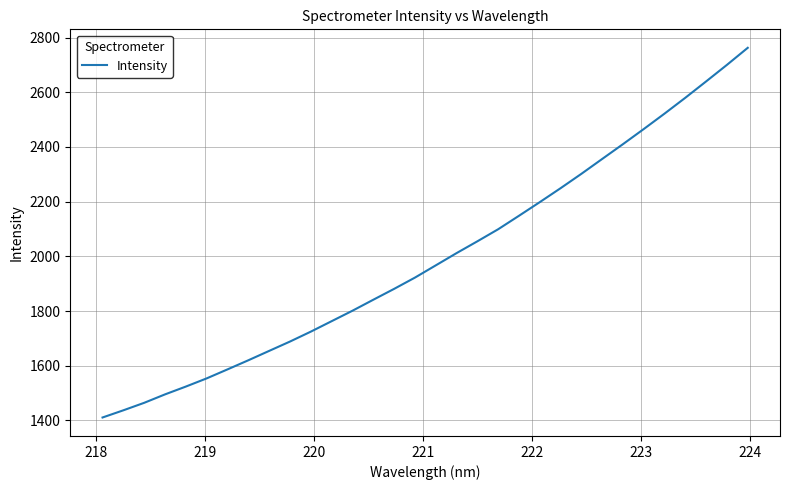

What is the maximum value shown in the chart?

2762.4